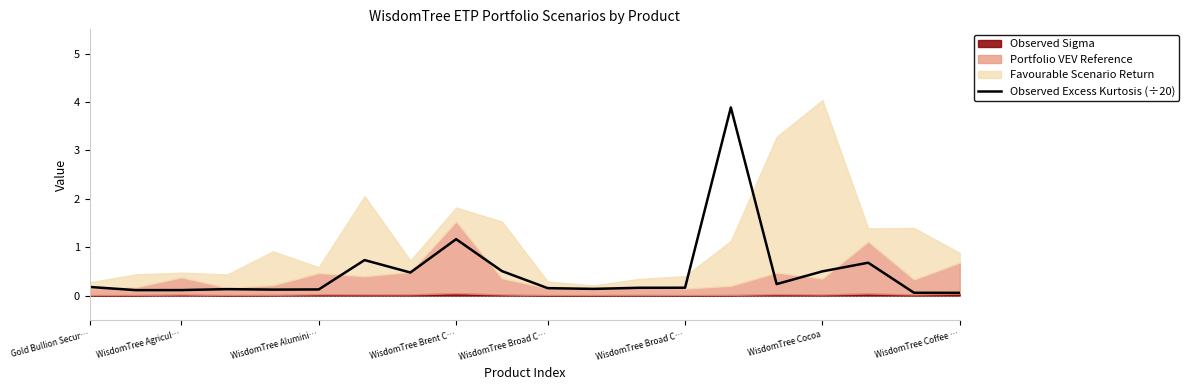

The chart shows a value of 0.2 at WisdomTree Broad C…. True or false?

False